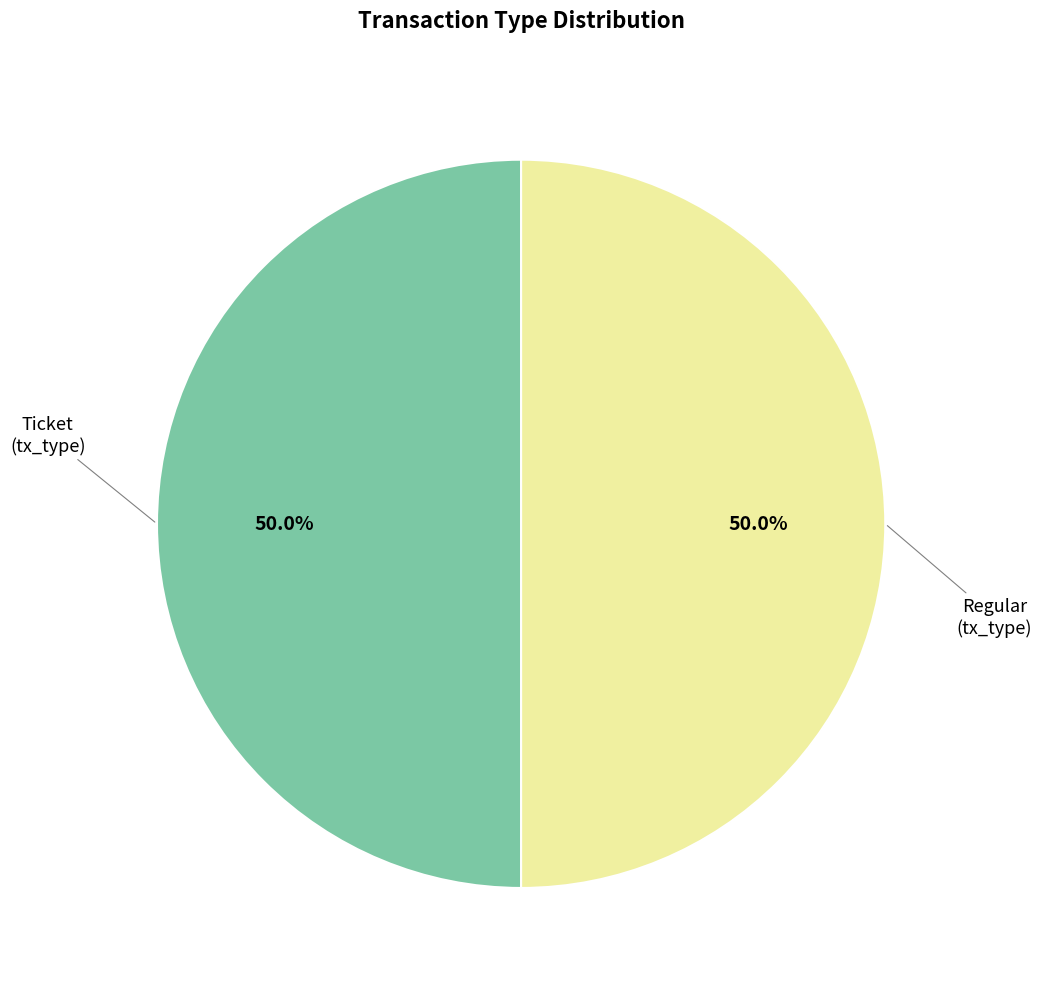

How many slices are in this pie chart?

2